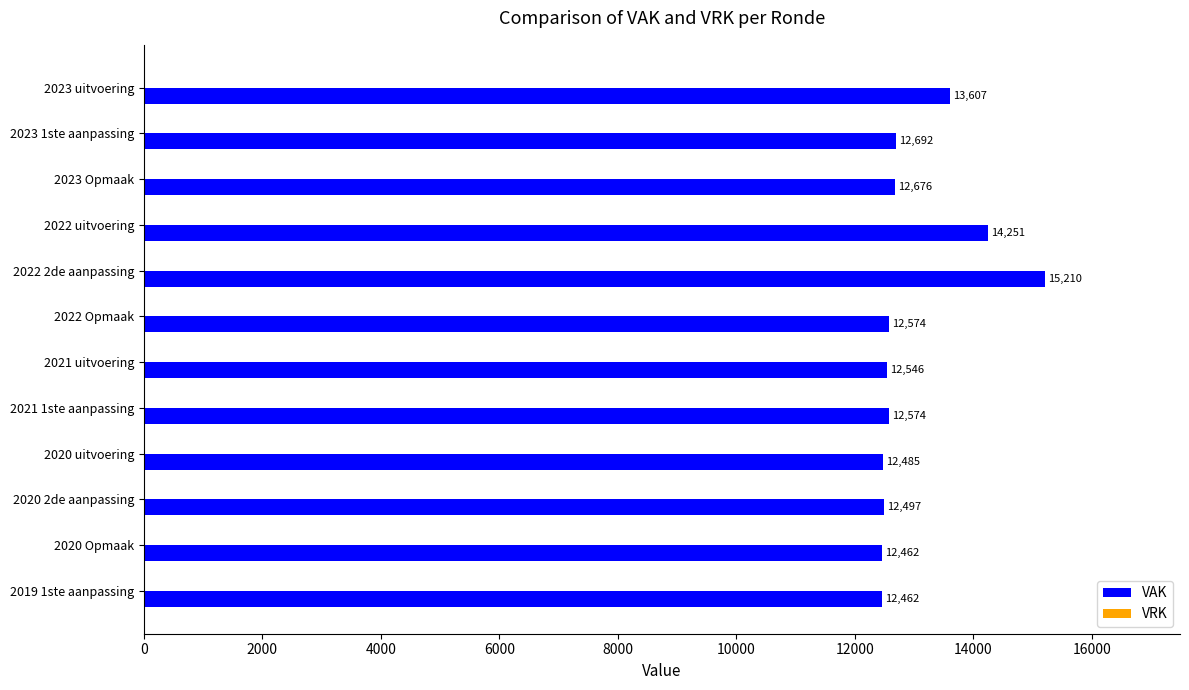

Reading top to bottom, transcribe all the data shown in this chart.

13607	12692	12676	14251	15210	12574	12546	12574	12485	12497	12462	12462